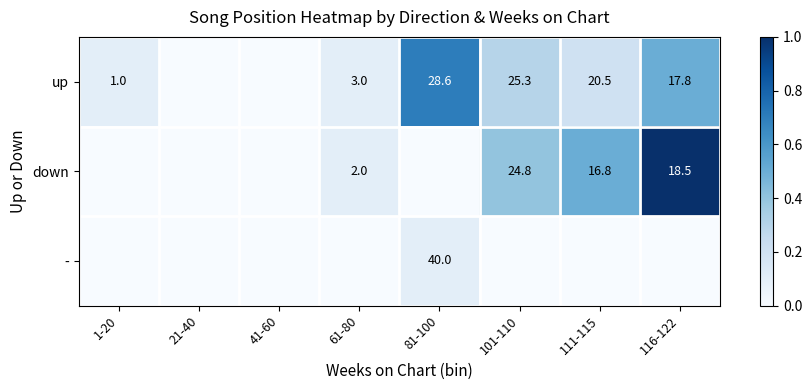

What is the sum of the up values at 111-115 and 61-80?

23.5